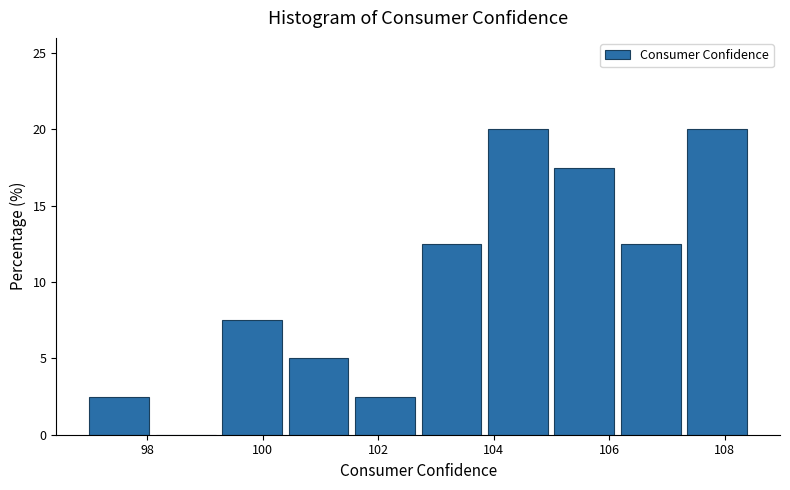

Reading left to right, list every bar in this chart as the range it spans on the x-axis followed by its height. Neither the bar edges nor the heights are printed on the chart, so give them approximately, as read against the axes.

97.00 to 98.15: 2.5
98.15 to 99.30: 0
99.30 to 100.45: 7.5
100.45 to 101.60: 5.0
101.60 to 102.75: 2.5
102.75 to 103.90: 12.5
103.90 to 105.05: 20.0
105.05 to 106.20: 17.5
106.20 to 107.35: 12.5
107.35 to 108.50: 20.0